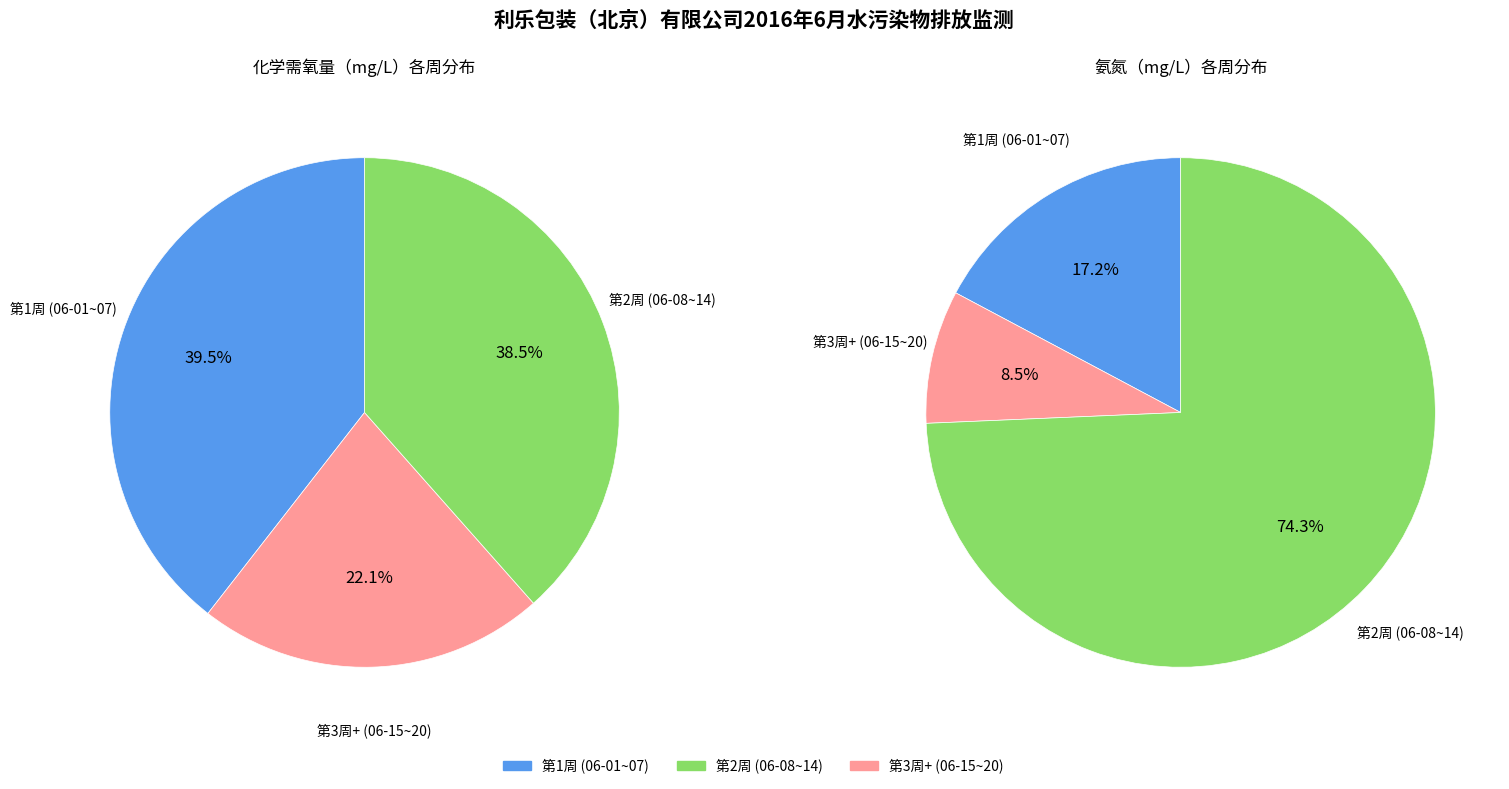

Is 06-14 the majority of the pie?

No